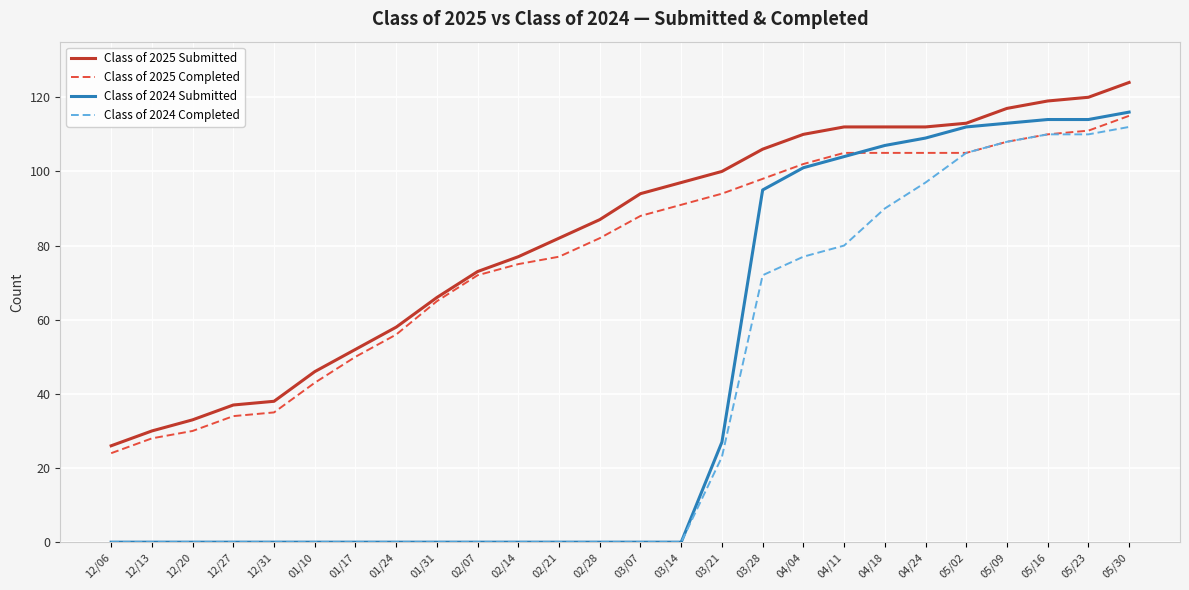

What is the maximum value for Class of 2025 Completed?

115